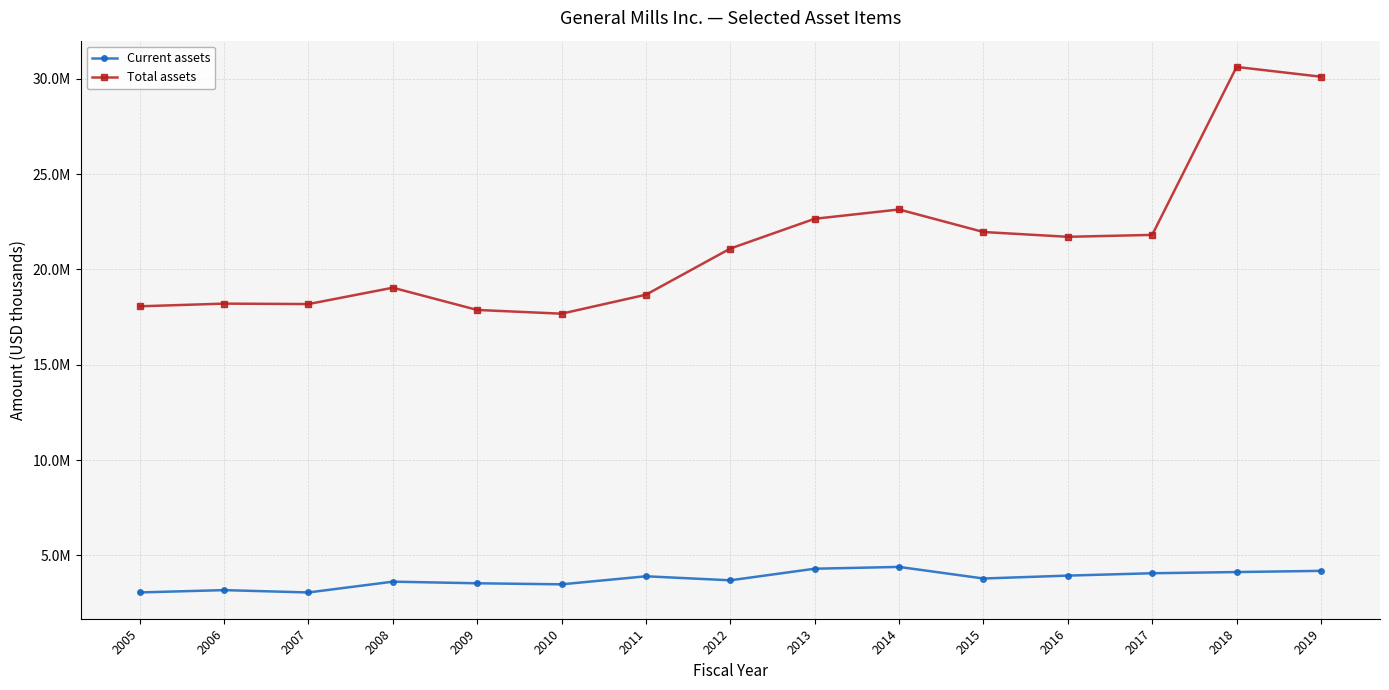

What is the difference between the highest and lowest values at 2008?

15421600